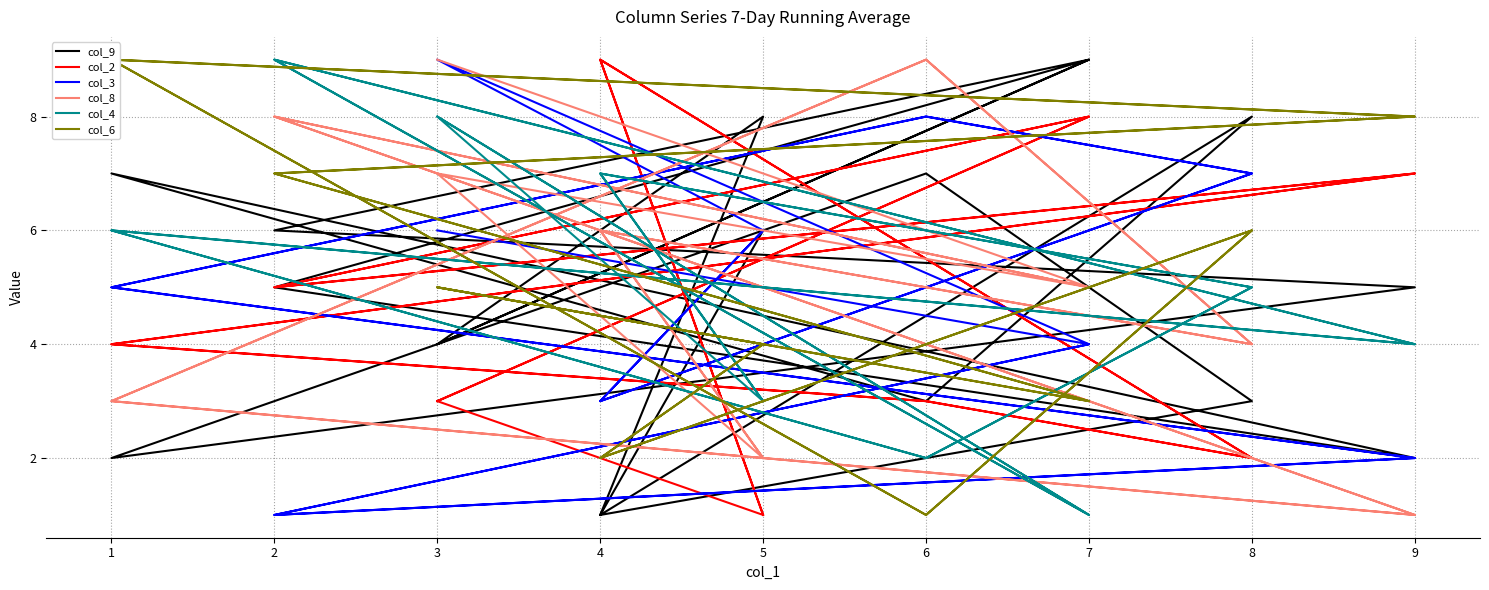

List the series in order of their peak value, lowest first.

col_9, col_2, col_3, col_8, col_4, col_6